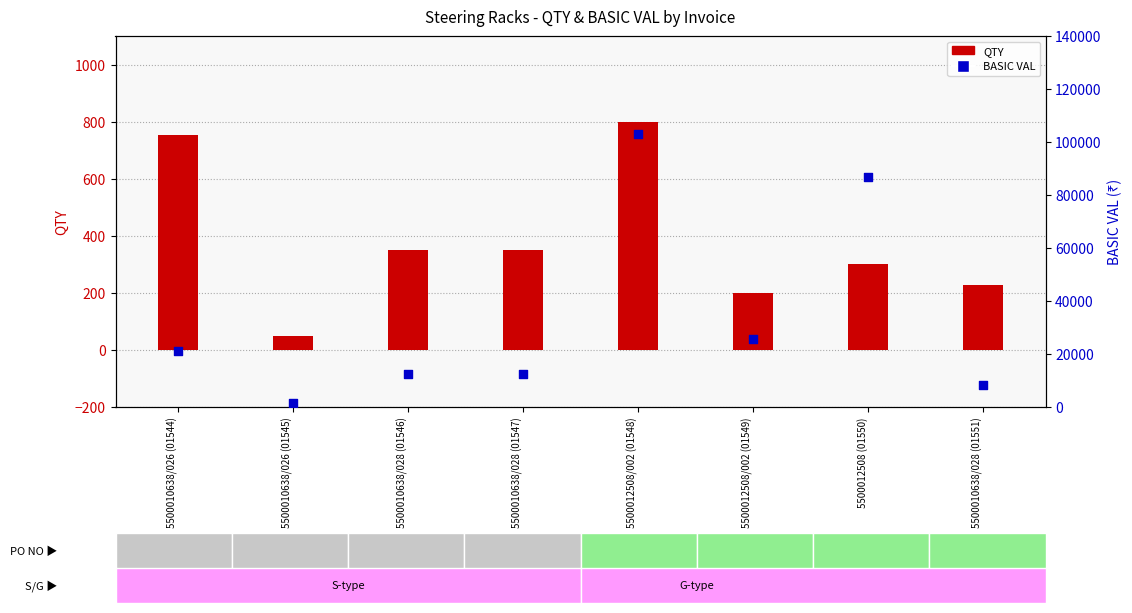

Which series has the widest spread of Y values?

BASIC VAL